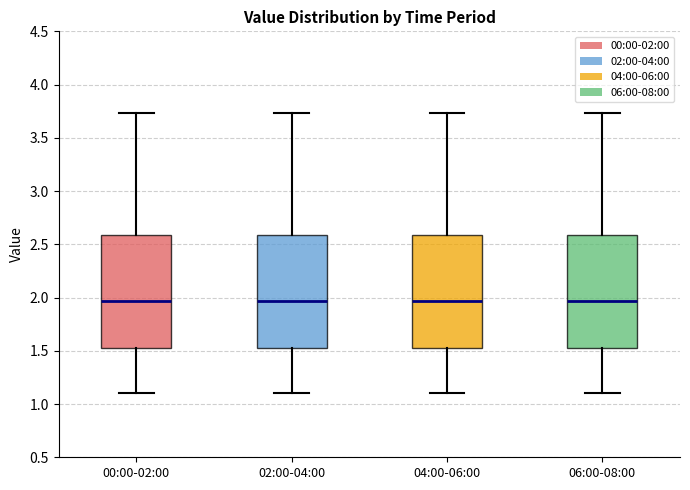

Where is the upper edge of the box for 06:00-08:00 on the y-axis? The values are not printed on the chart, so give them approximately, as read against the axis.

2.60